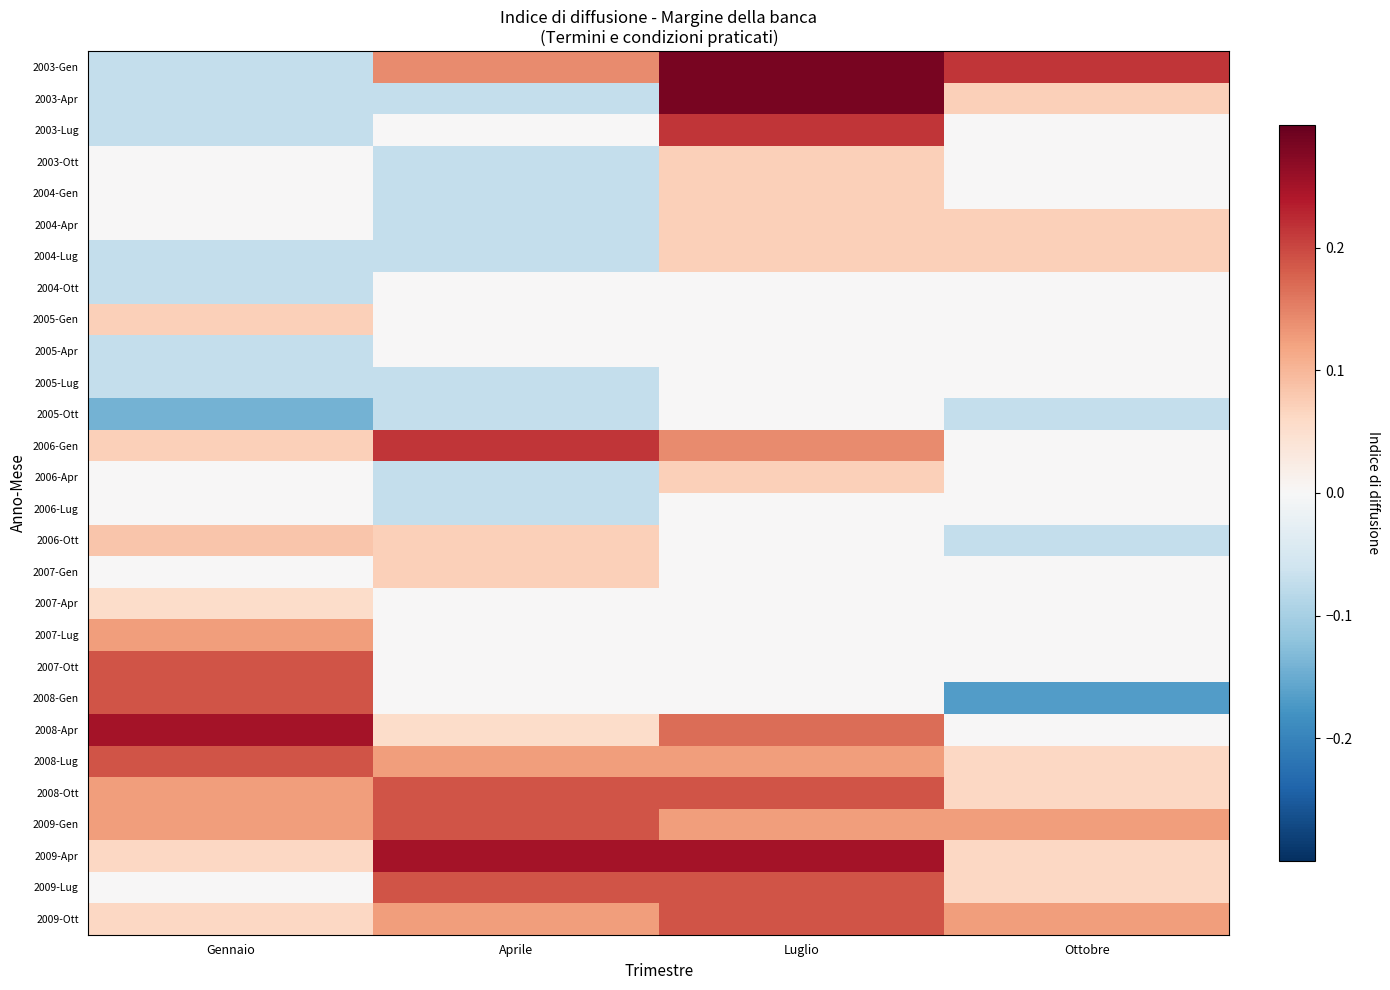

What is the greatest value displayed?

0.3